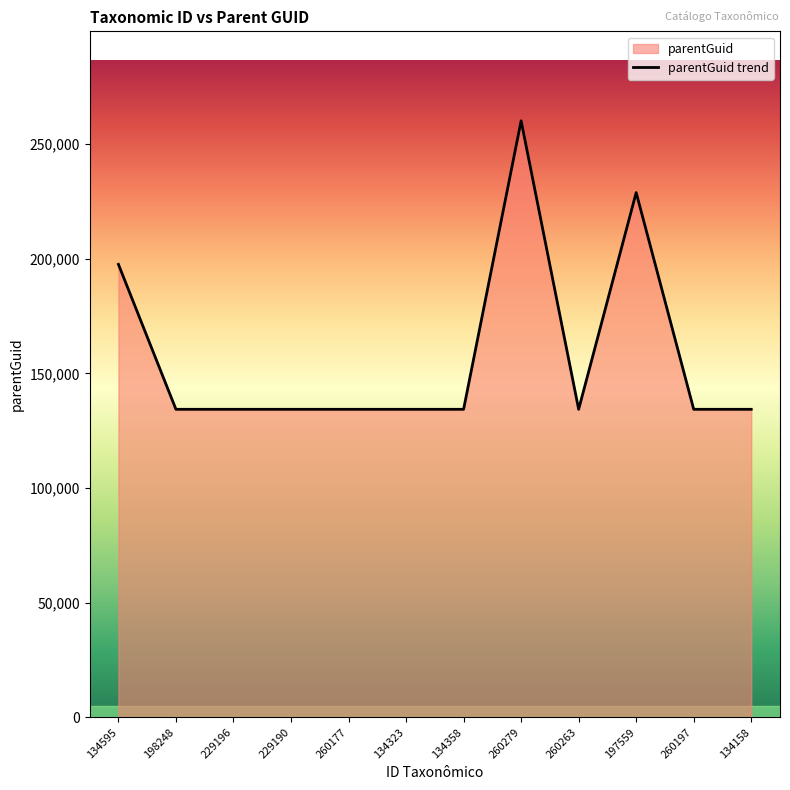

Which category has the highest value across all series?

260279